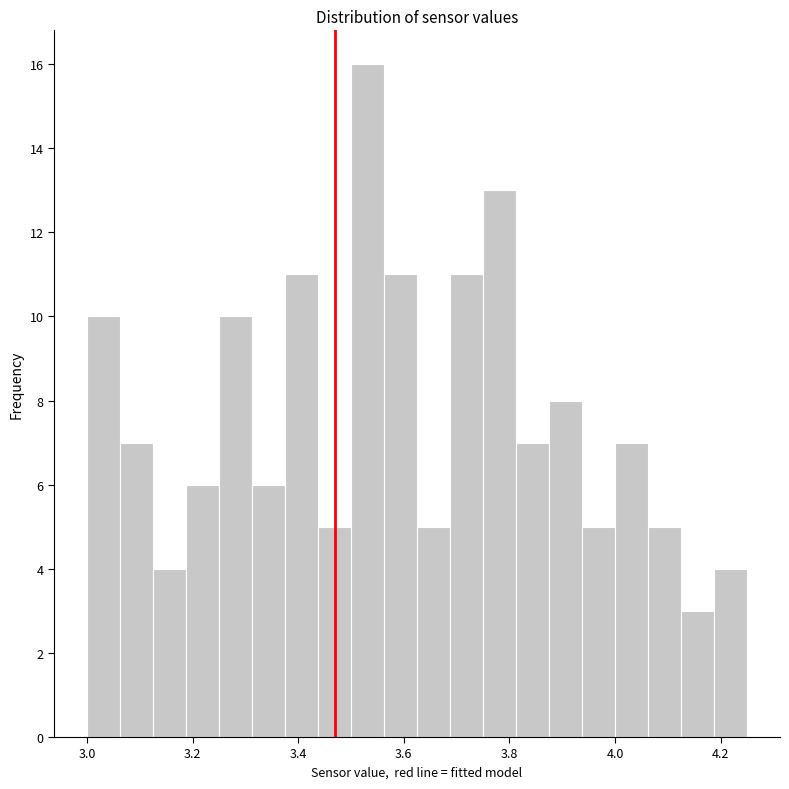

Read against the x-axis, roughly where is the centre of the tallest bar?

3.54